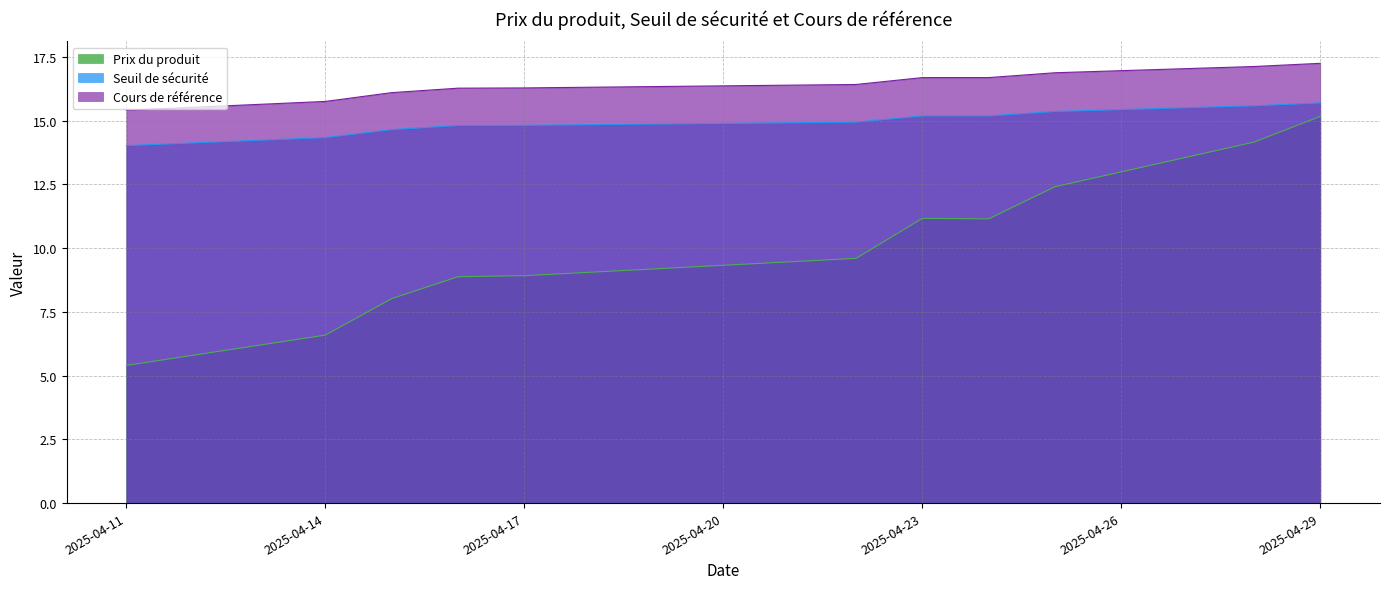

What is the difference between the maximum and minimum values in the Prix du produit series?

9.8